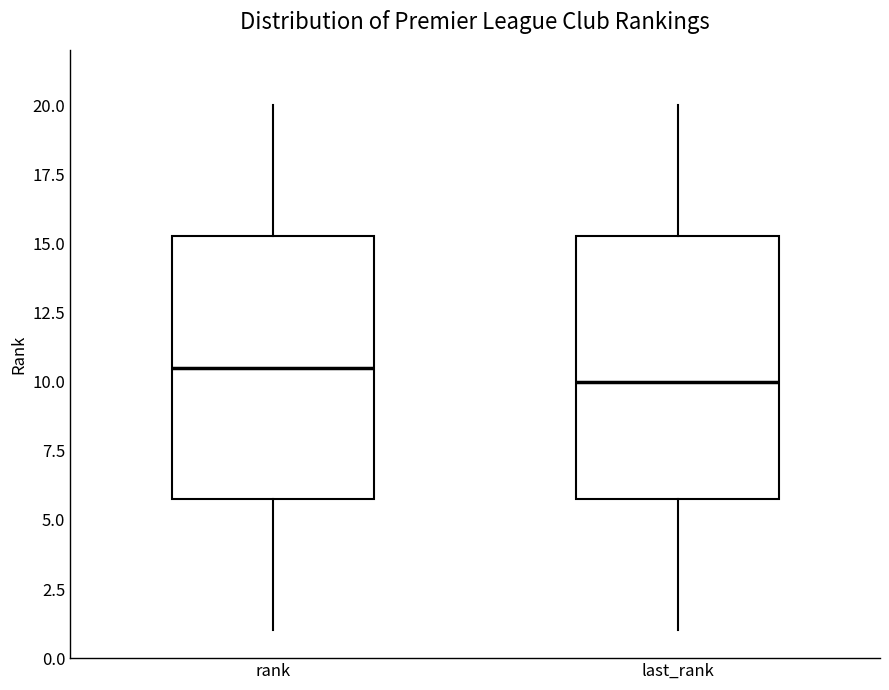

Reading left to right, transcribe this box plot: for each box, give where its median line is, the range the box spans, and where its two whiskers end, as read against the y-axis. The values are not printed on the chart, so give them approximately, as read against the axis.

rank: median 10.5, box 6.0 to 15.5, whiskers 1.0 to 20.0
last_rank: median 10.0, box 6.0 to 15.5, whiskers 1.0 to 20.0